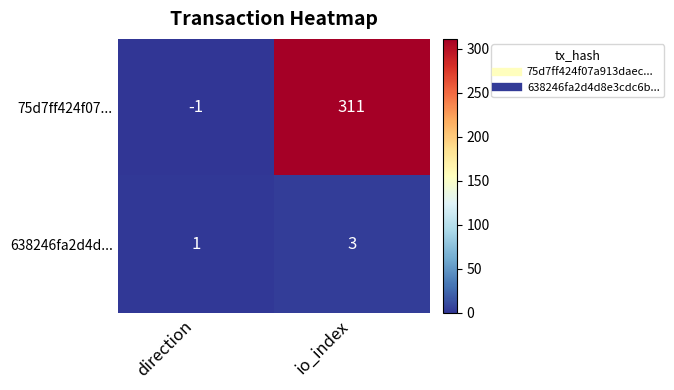

What is the sum of the 638246fa2d4d... values at direction and io_index?

4